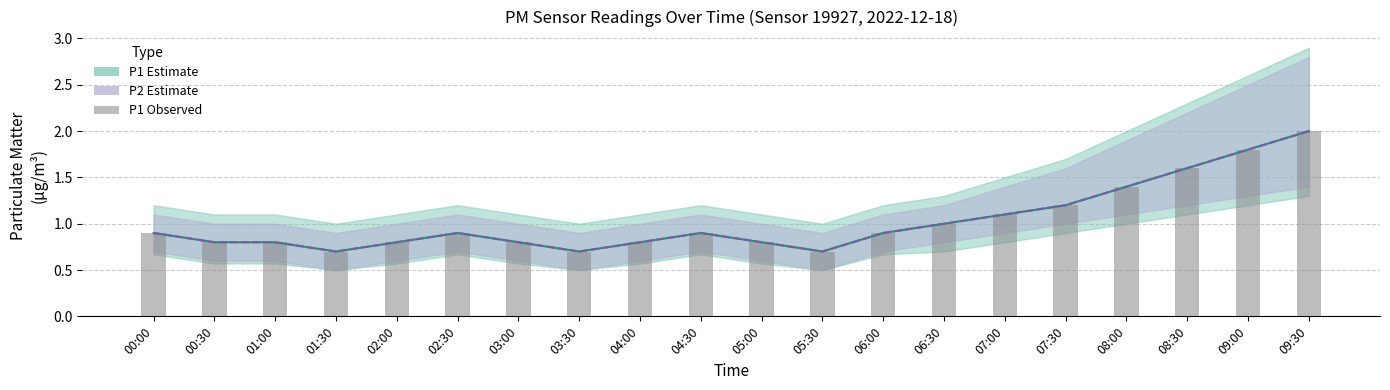

What is the label of the 2nd bar from the left?

00:30